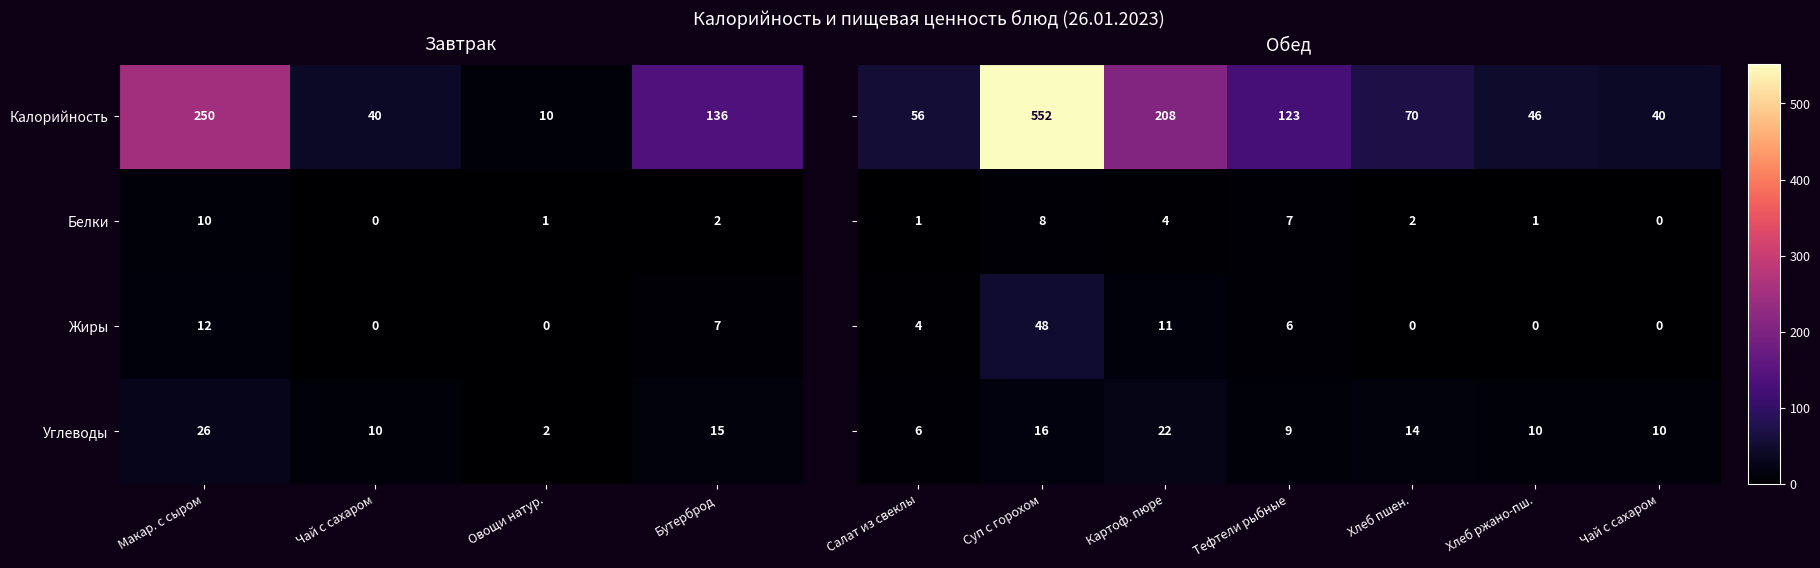

How many distinct data groups are displayed?

4